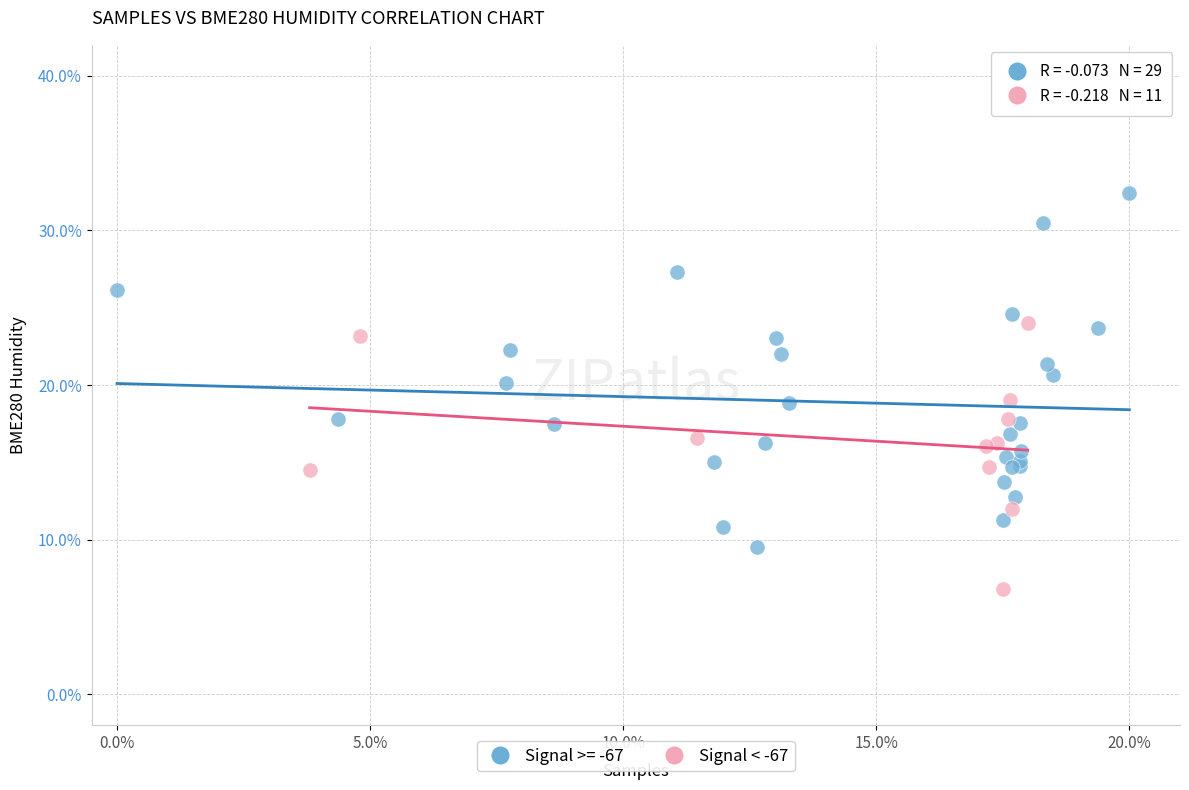

Which series has the largest Y range (max minus min)?

Signal >= -67